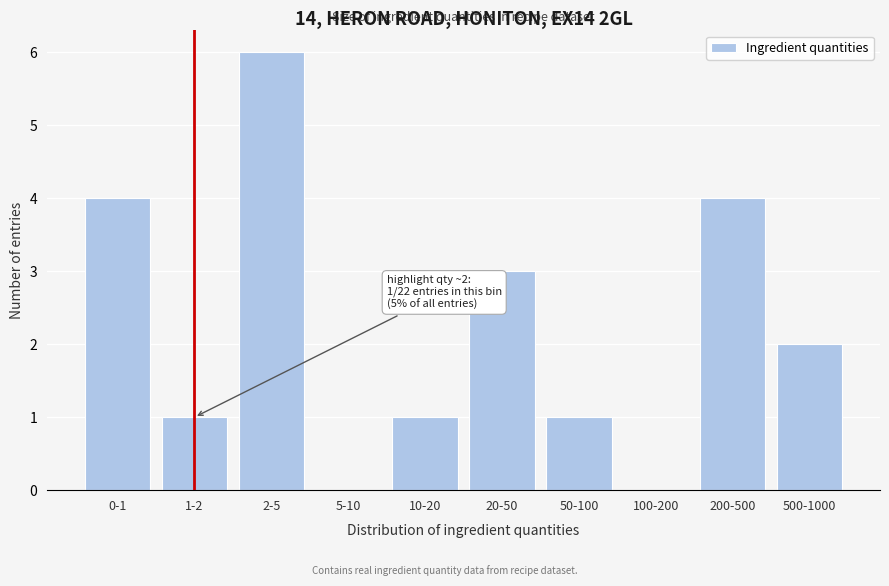

Reading left to right, what are all the values shown in this chart?

0-1=4	1-2=1	2-5=6	5-10=0	10-20=1	20-50=3	50-100=1	100-200=0	200-500=4	500-1000=2